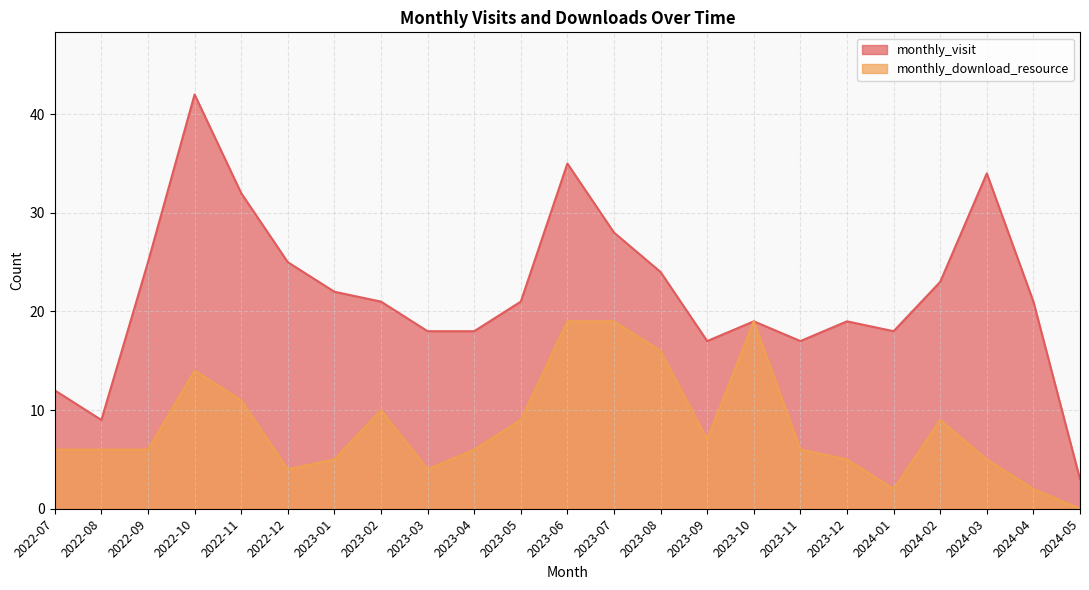

Reading left to right, transcribe all the data shown in this chart.

monthly_visit: 2022-07=12	2022-08=9	2022-09=25	2022-10=42	2022-11=32	2022-12=25	2023-01=22	2023-02=21	2023-03=18	2023-04=18	2023-05=21	2023-06=35	2023-07=28	2023-08=24	2023-09=17	2023-10=19	2023-11=17	2023-12=19	2024-01=18	2024-02=23	2024-03=34	2024-04=21	2024-05=3
monthly_download_resource: 2022-07=6	2022-08=6	2022-09=6	2022-10=14	2022-11=11	2022-12=4	2023-01=5	2023-02=10	2023-03=4	2023-04=6	2023-05=9	2023-06=19	2023-07=19	2023-08=16	2023-09=7	2023-10=19	2023-11=6	2023-12=5	2024-01=2	2024-02=9	2024-03=5	2024-04=2	2024-05=0